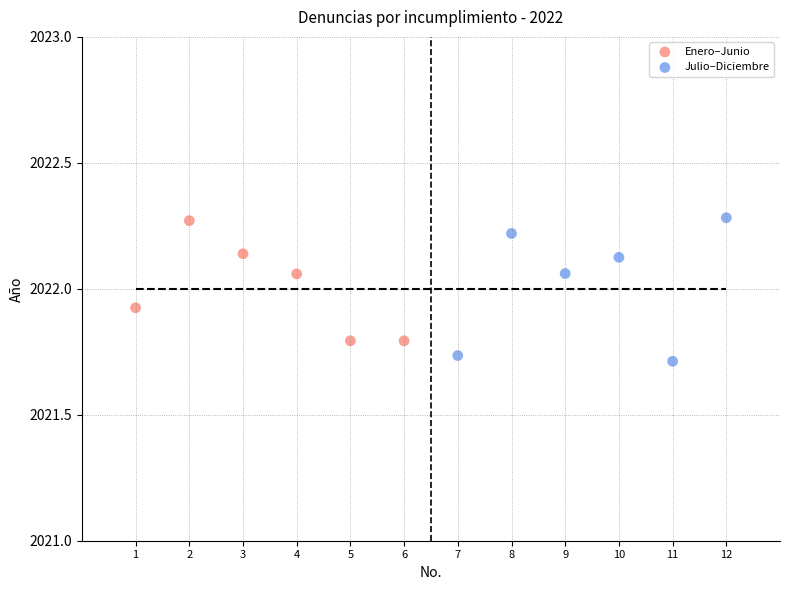

Which series contains the lowest Y value?

Julio–Diciembre